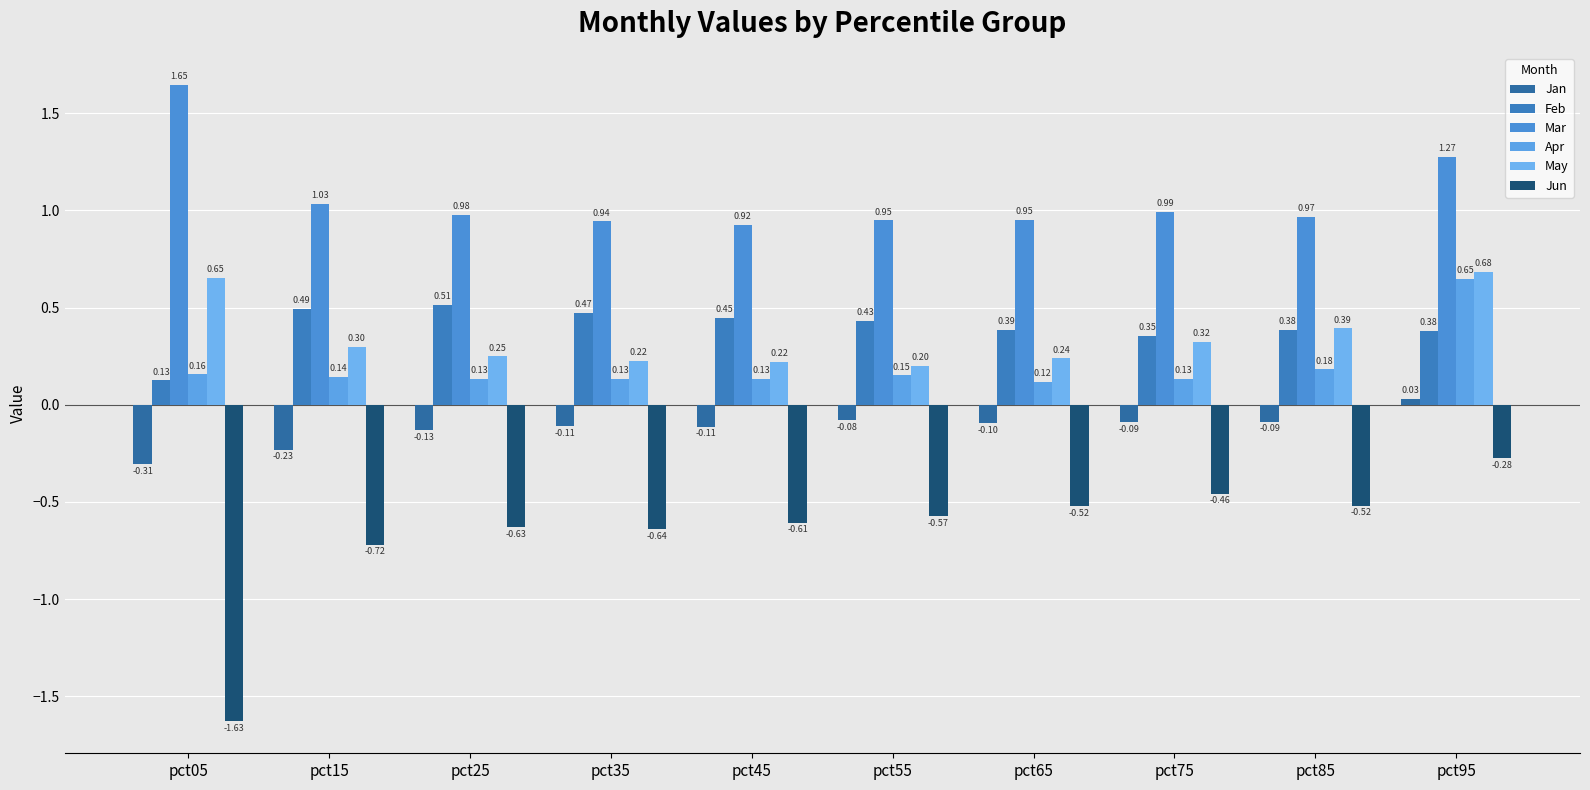

What value does the Apr series have at pct95?

0.6